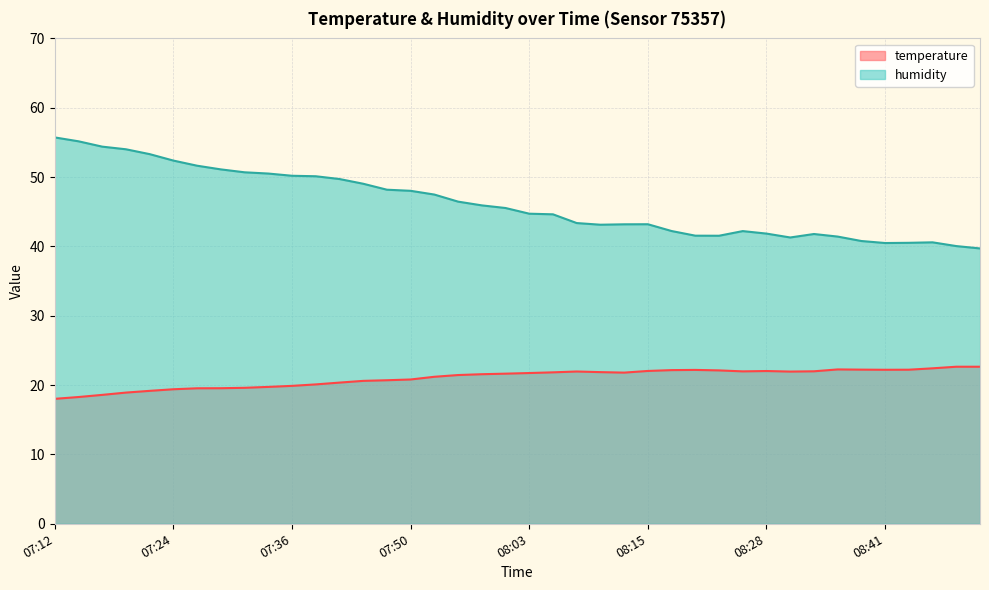

Which category has the highest value in the temperature series?

08:49